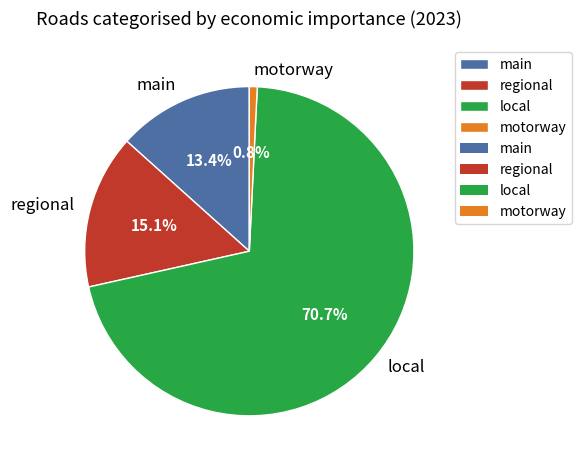

Does local represent more than half of the total?

Yes